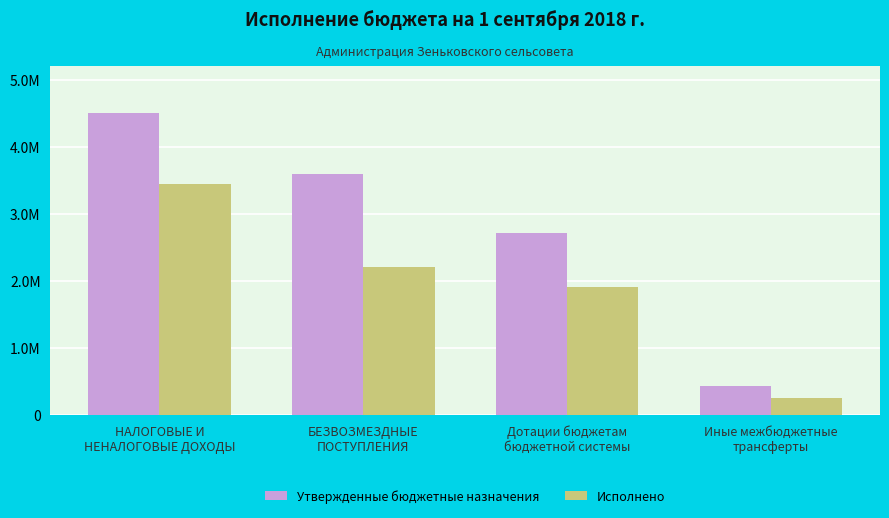

Which series has the largest range (max minus min)?

Утвержденные бюджетные назначения